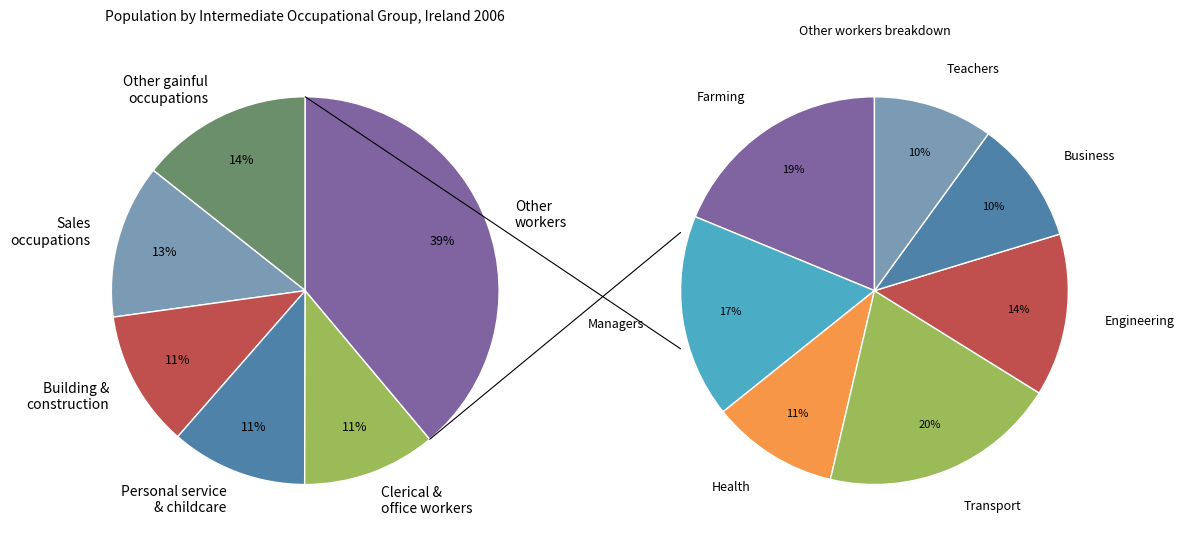

Combined, do Communication, warehouse and transport workers and Personal service and childcare workers account for over 50%?

No